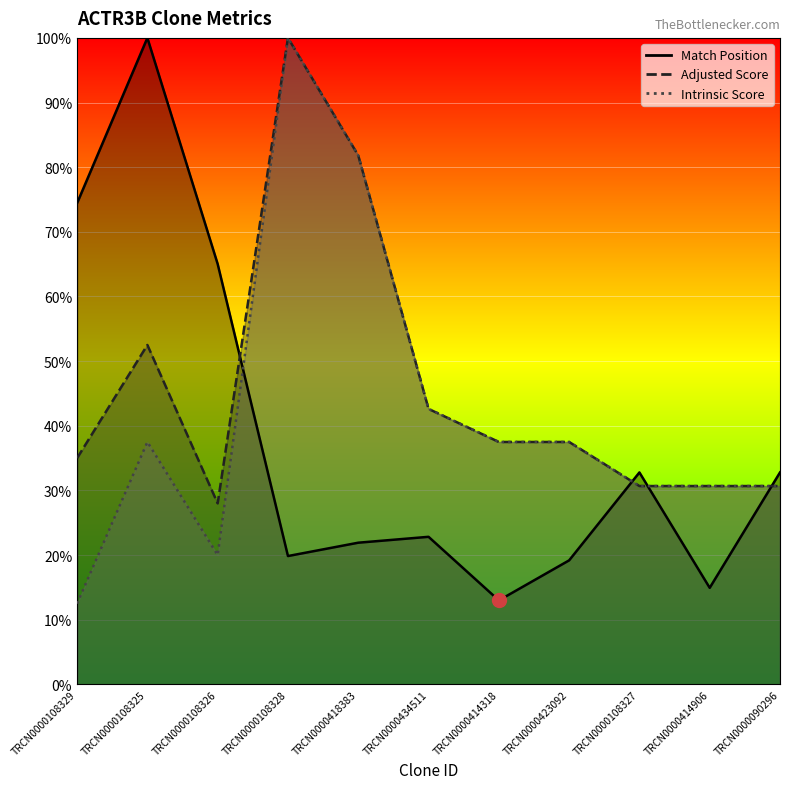

What is the label of the 2nd point from the left?

TRCN0000108325